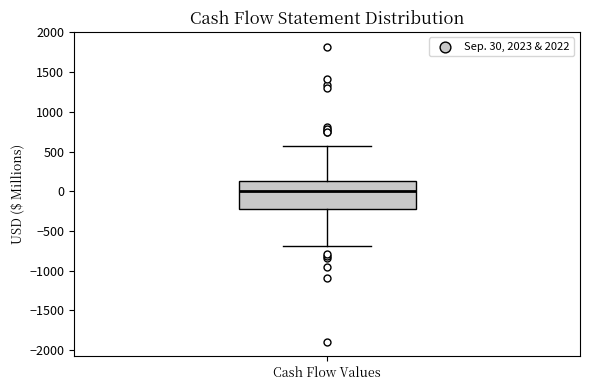

Read this box plot against the y-axis: the position of the median line, the range covered by the box, and the ends of both whiskers. The values are not printed on the chart, so give them approximately, as read against the axis.

median 0, box -200 to 150, whiskers -700 to 550